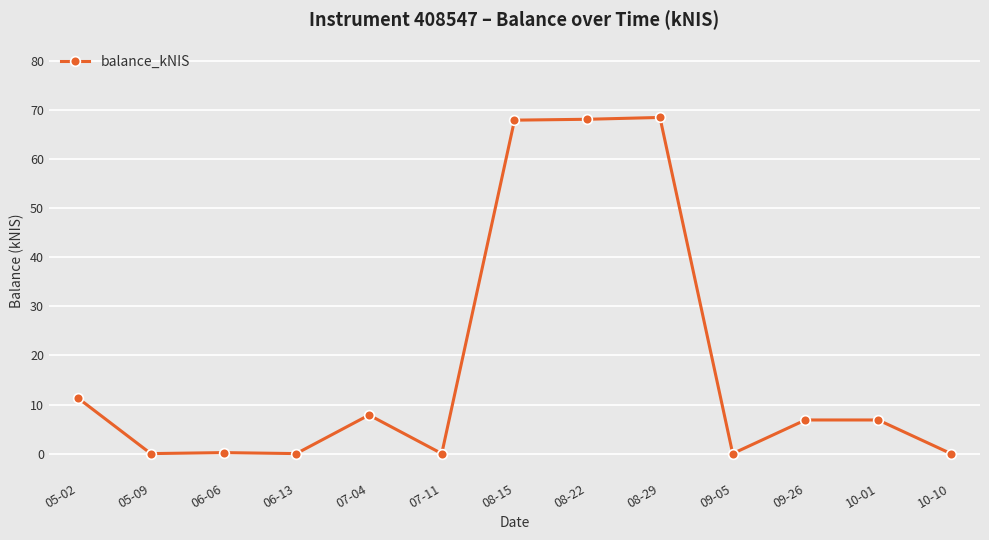

What position from the left is 08-15?

7